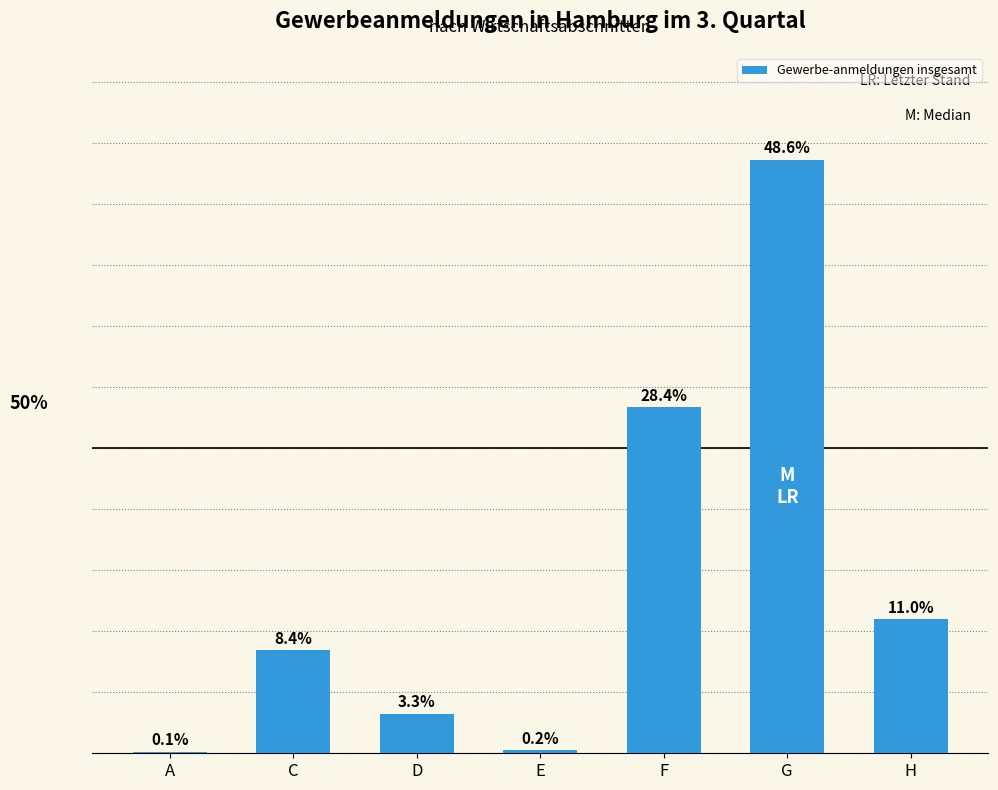

Does the chart contain stacked bars?

No